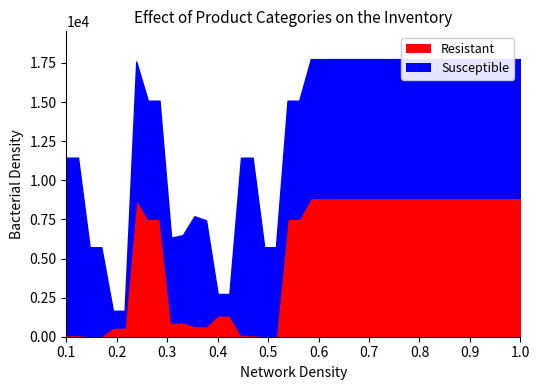

What is the total value across all series at 9?

6330.2